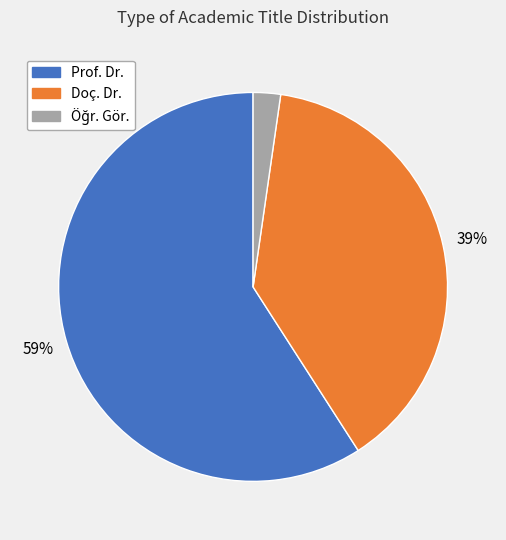

To the nearest percent, what is the average slice percentage?

33%